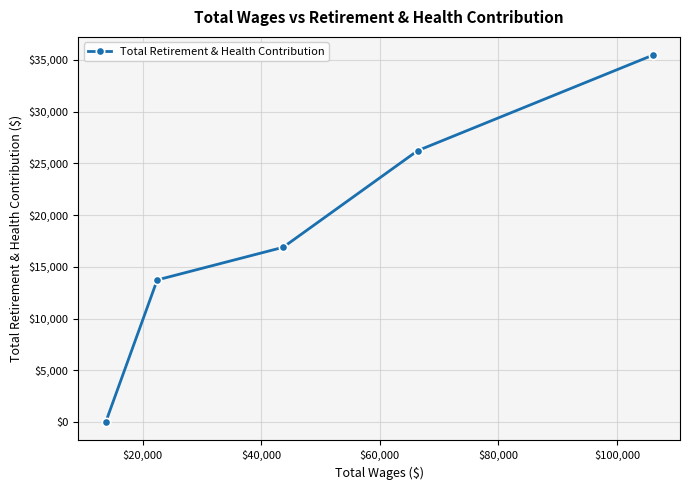

How many lines are shown in the chart?

1